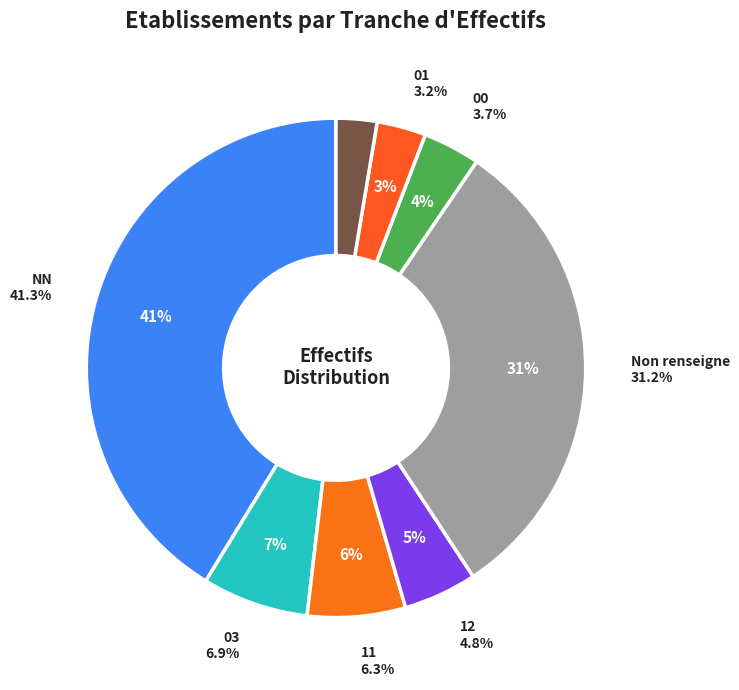

Does 02 represent more than half of the total?

No